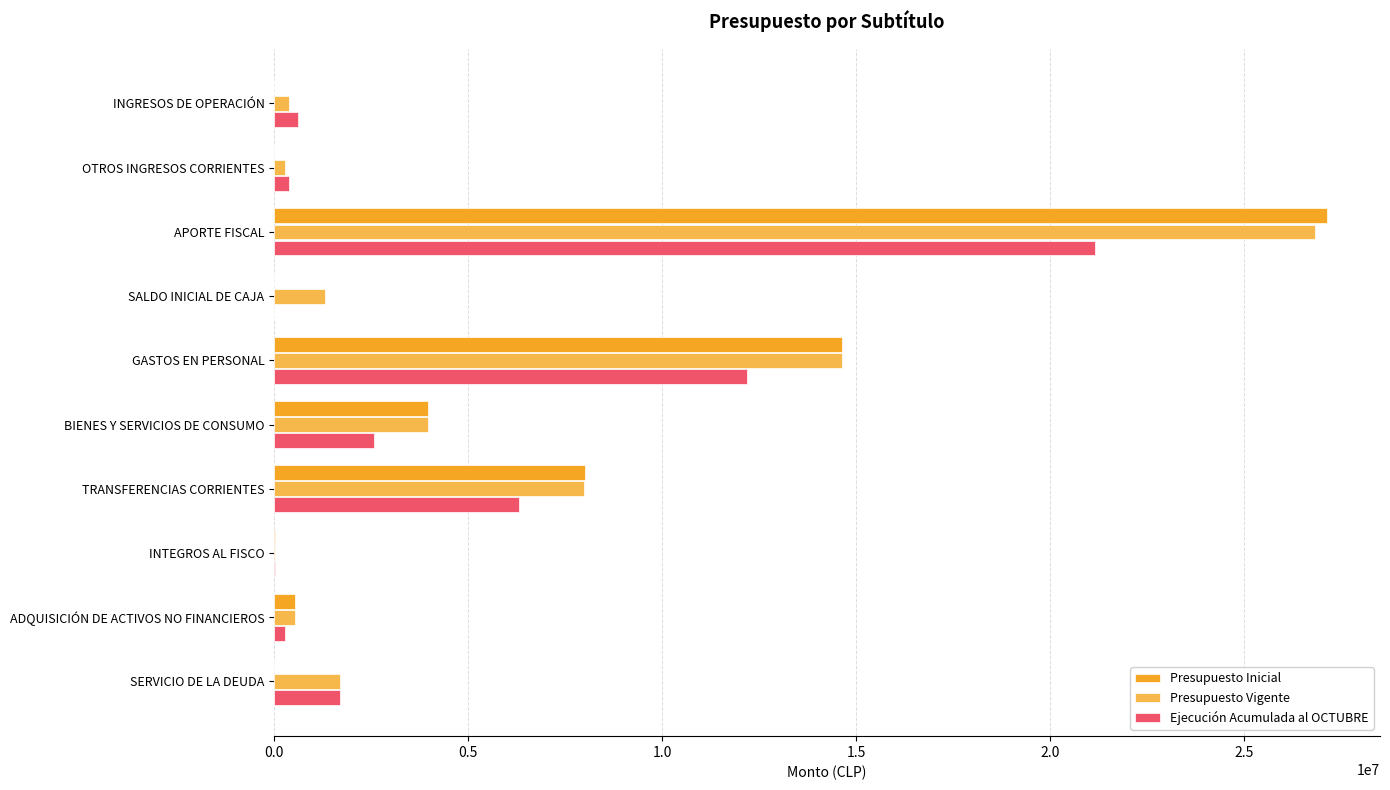

True or false: Presupuesto Inicial has a value of 0 at INGRESOS DE OPERACIÓN.

True